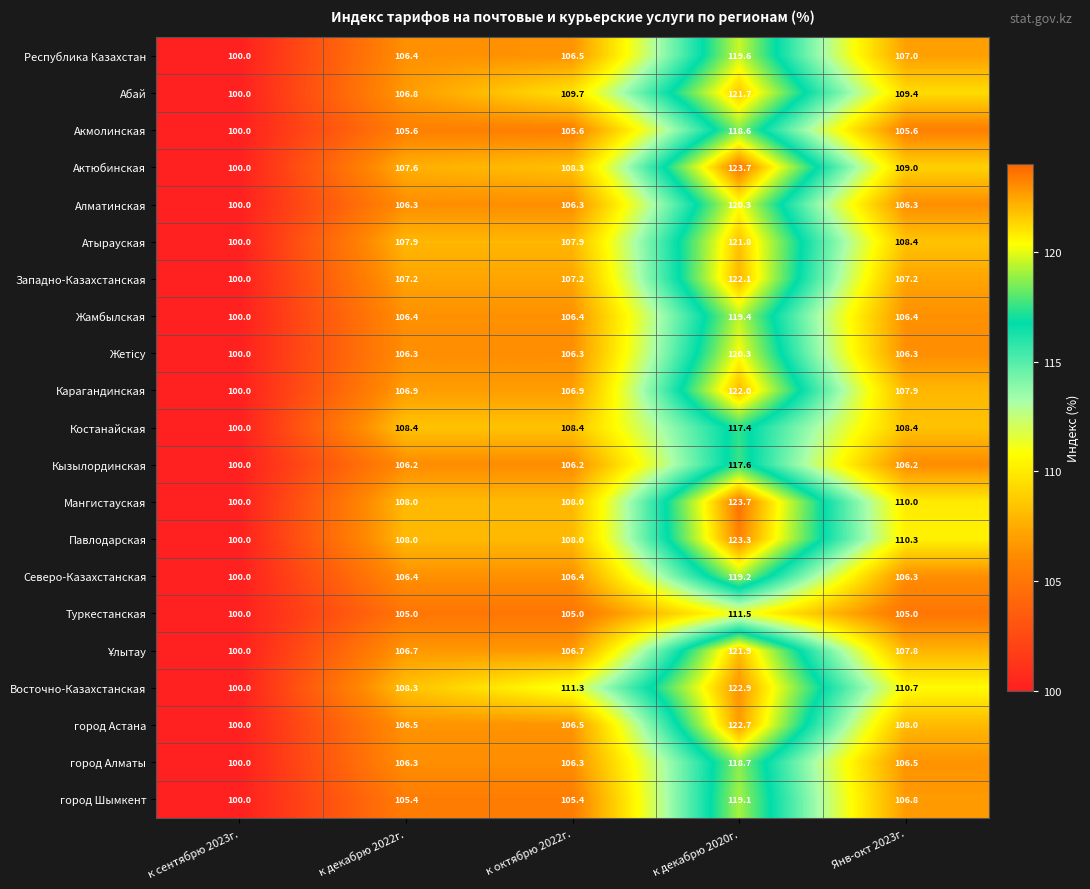

What is the average value of the город Шымкент series?

107.3